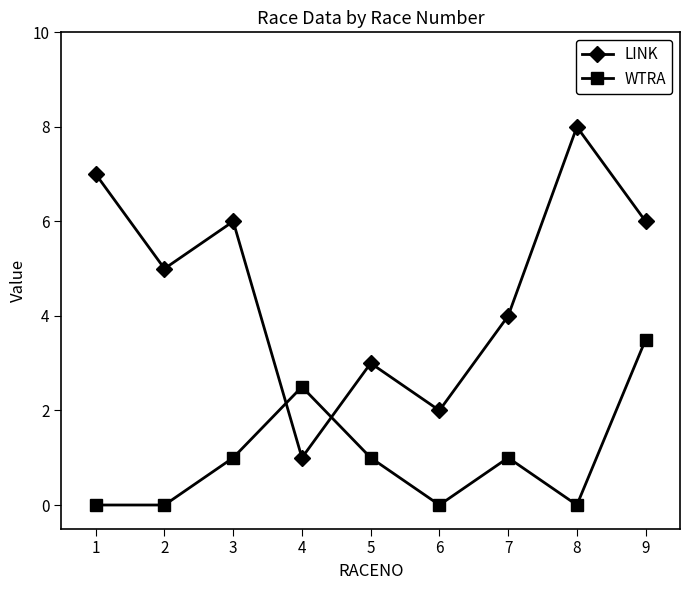

The value of WTRA at 4 is 2.5. True or false?

True